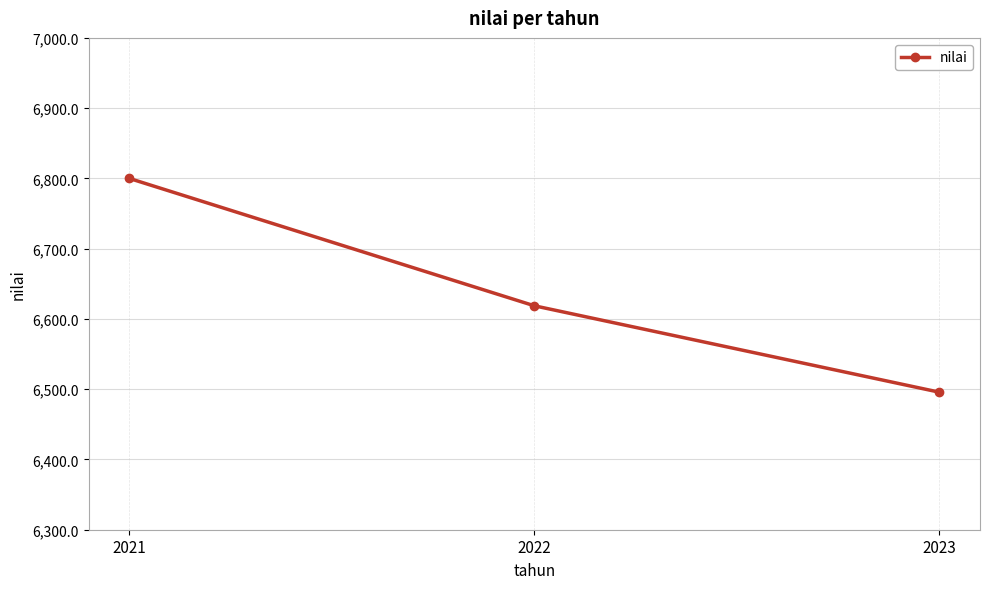

Count the number of data series in this chart.

1